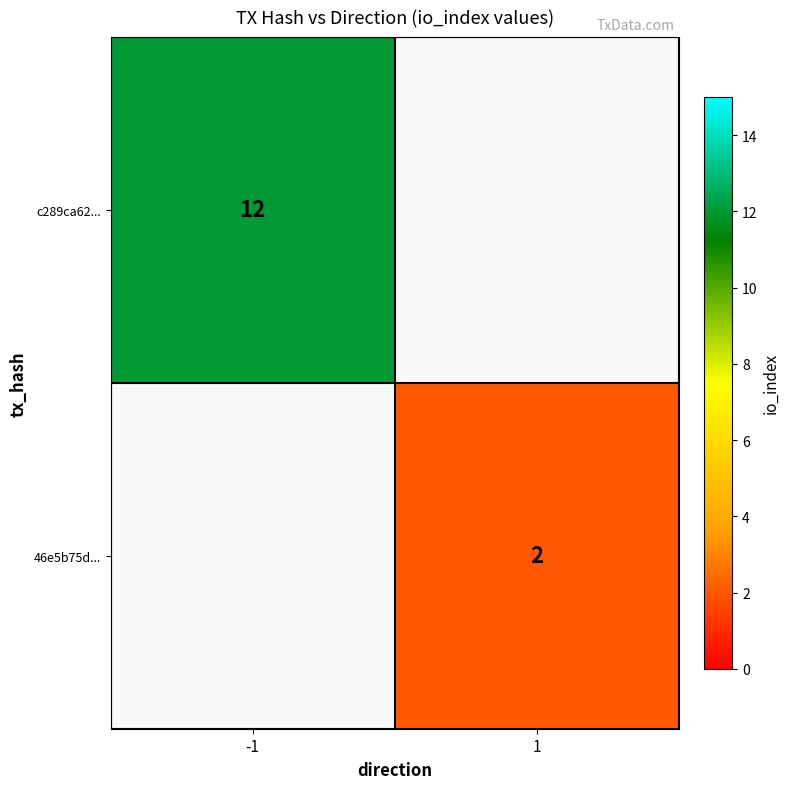

At how many categories does at least one series exceed 2?

1